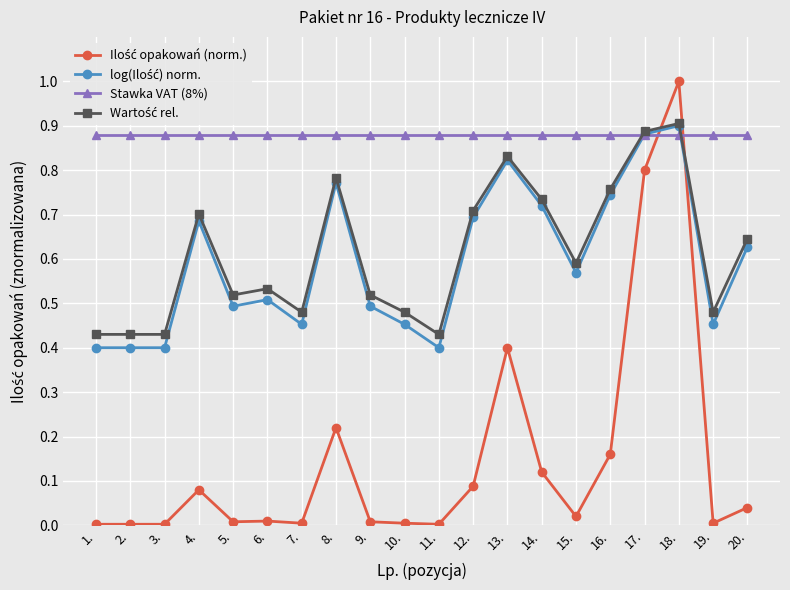

At which category is the sum across all series the highest?

18.